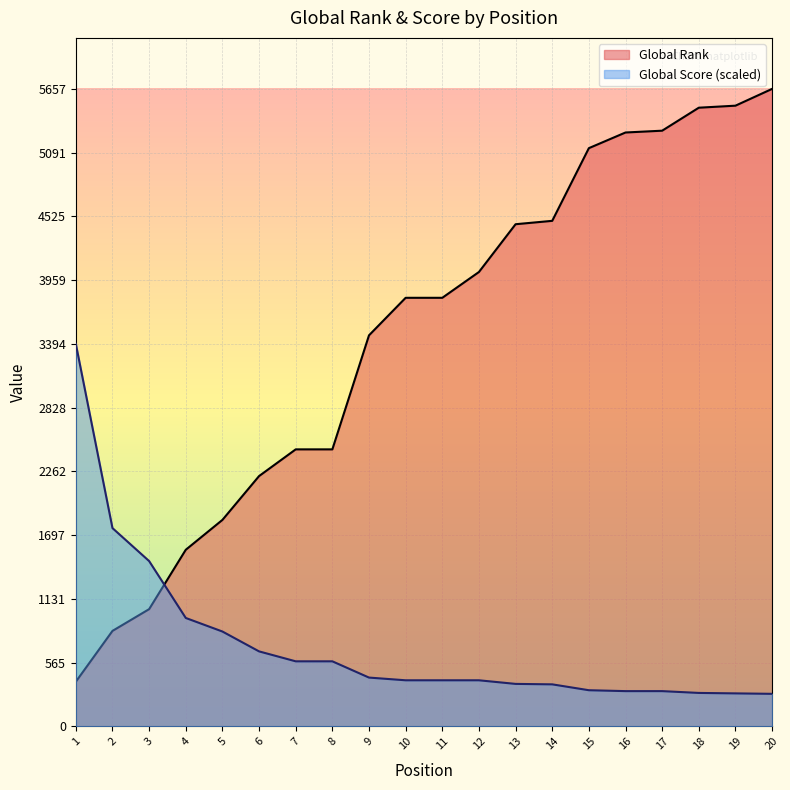

Reading right to left, transcribe all the data shown in this chart.

Global Rank: 5657.0	5508.0	5490.0	5286.0	5270.0	5131.0	4486.0	4456.0	4032.0	3803.0	3803.0	3470.0	2458.0	2458.0	2221.0	1832.0	1567.0	1040.0	847.0	396.0
Global Score: 288.5	292.5	296.5	312.6	312.6	320.6	372.7	376.7	408.7	408.7	408.7	432.8	577.1	577.1	665.2	841.5	961.8	1466.7	1759.2	3394.2